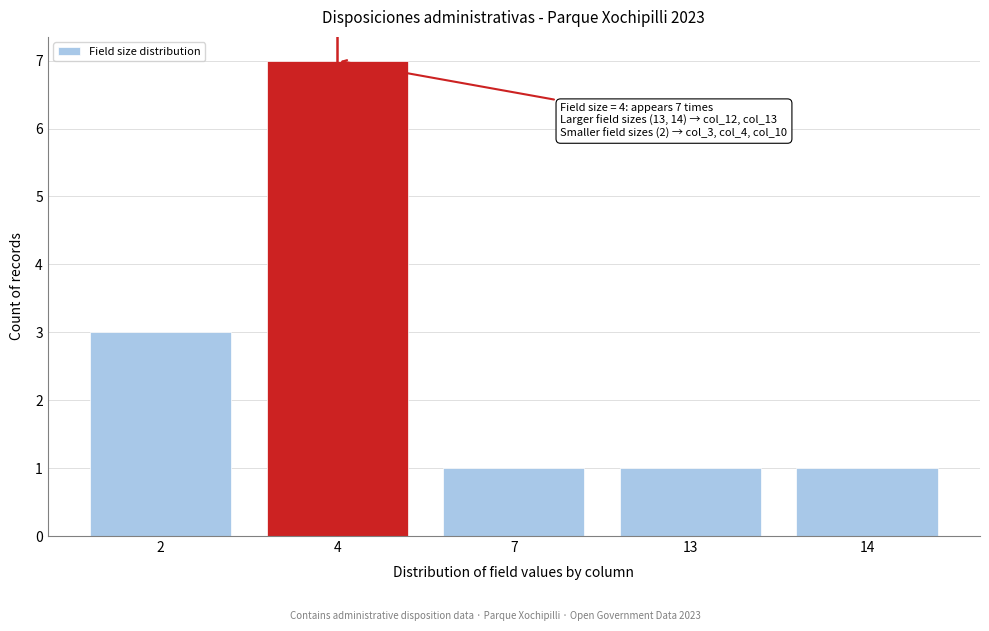

Reading right to left, list all the values displayed in this chart.

14=1	13=1	7=1	4=7	2=3